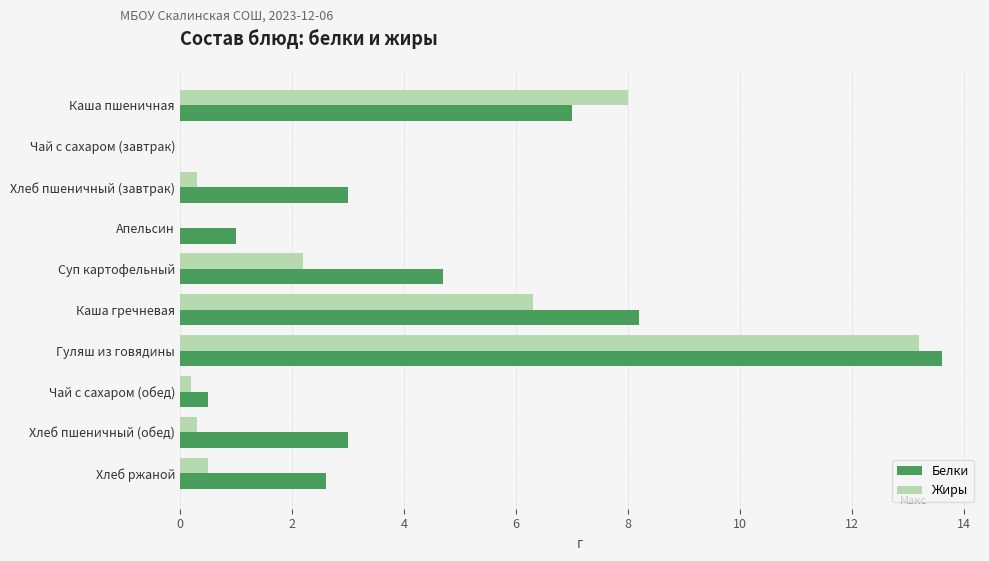

The value of Жиры at Апельсин is -8.5. True or false?

False